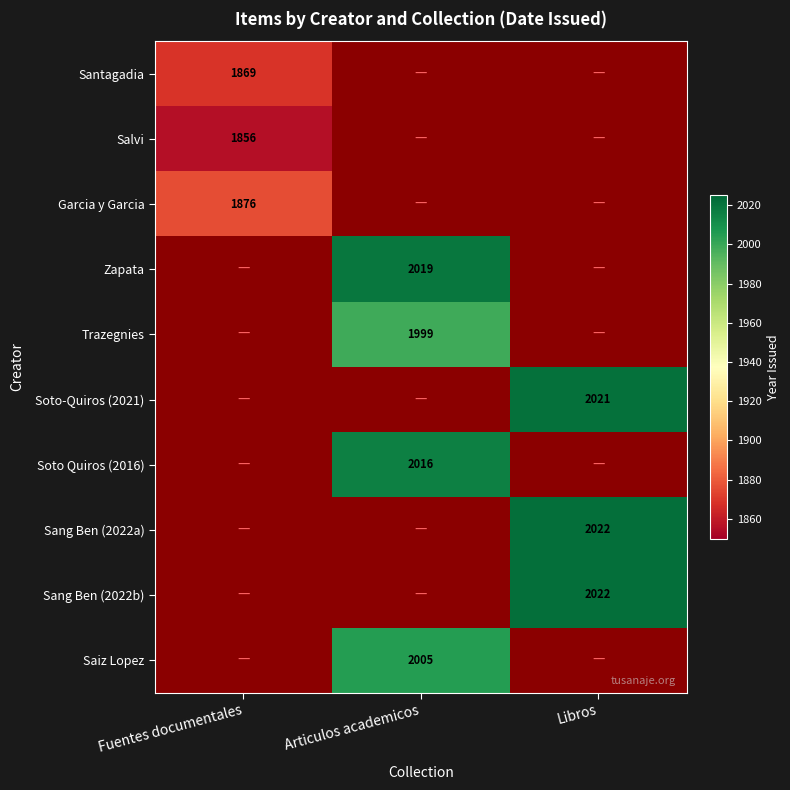

True or false: Santagadia has a value of 853 at Fuentes documentales.

False